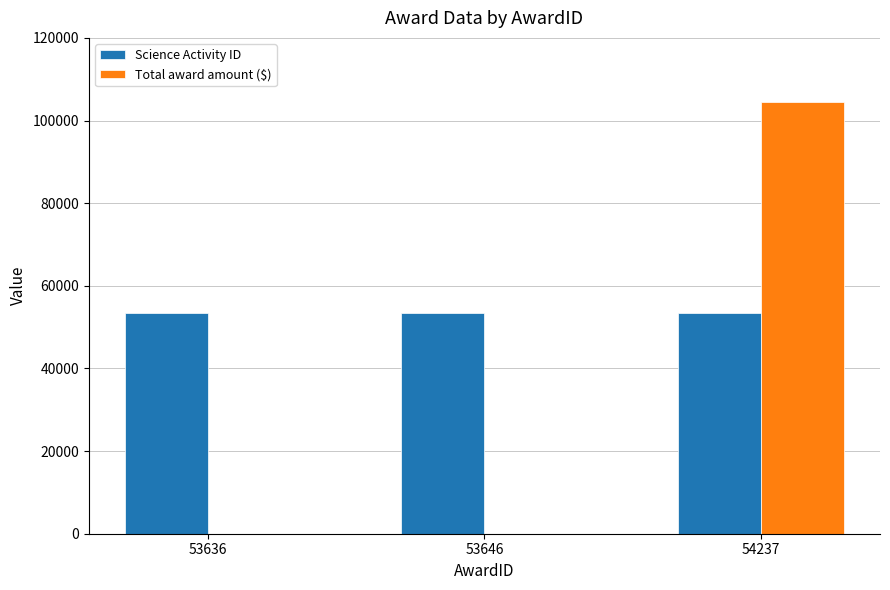

Between 53636 and 54237, which series saw the biggest shift?

Total award amount ($)